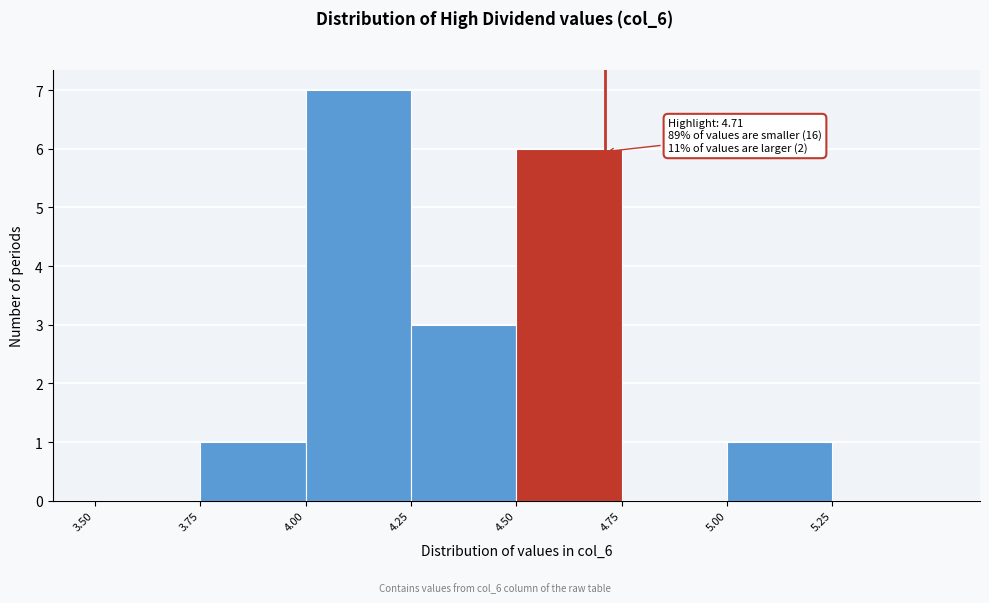

Which range on the x-axis has the tallest bar?

4.00 to 4.25